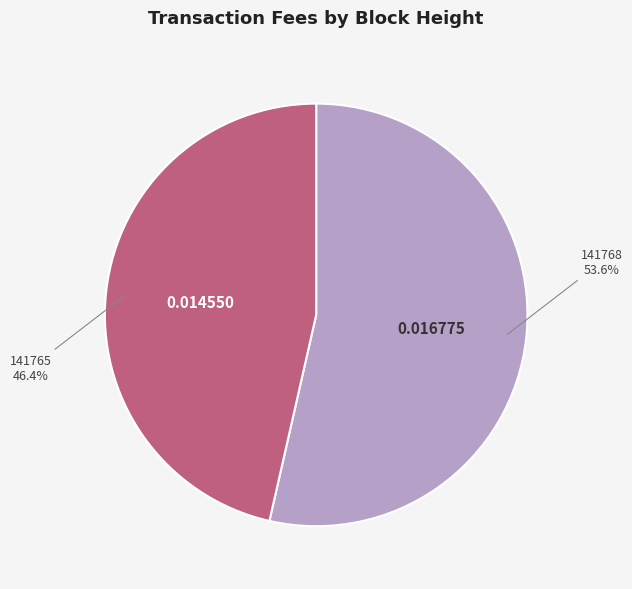

What is the largest slice in the pie chart?

141768